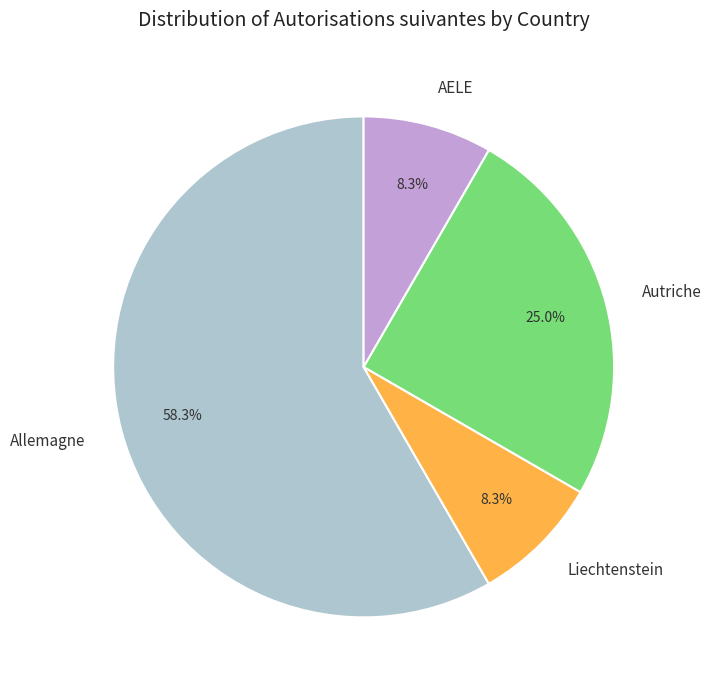

Which has a higher value, Allemagne or AELE?

Allemagne